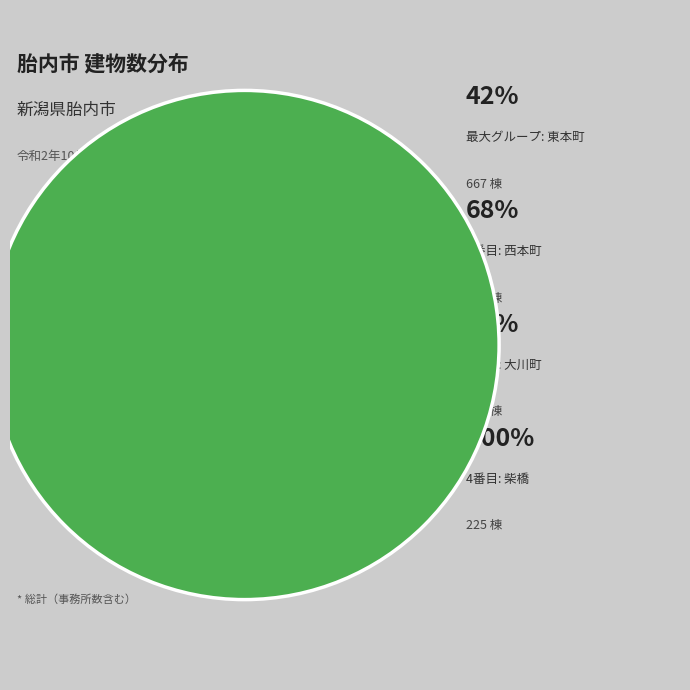

The 北本町 slice represents 5% of the pie. True or false?

True